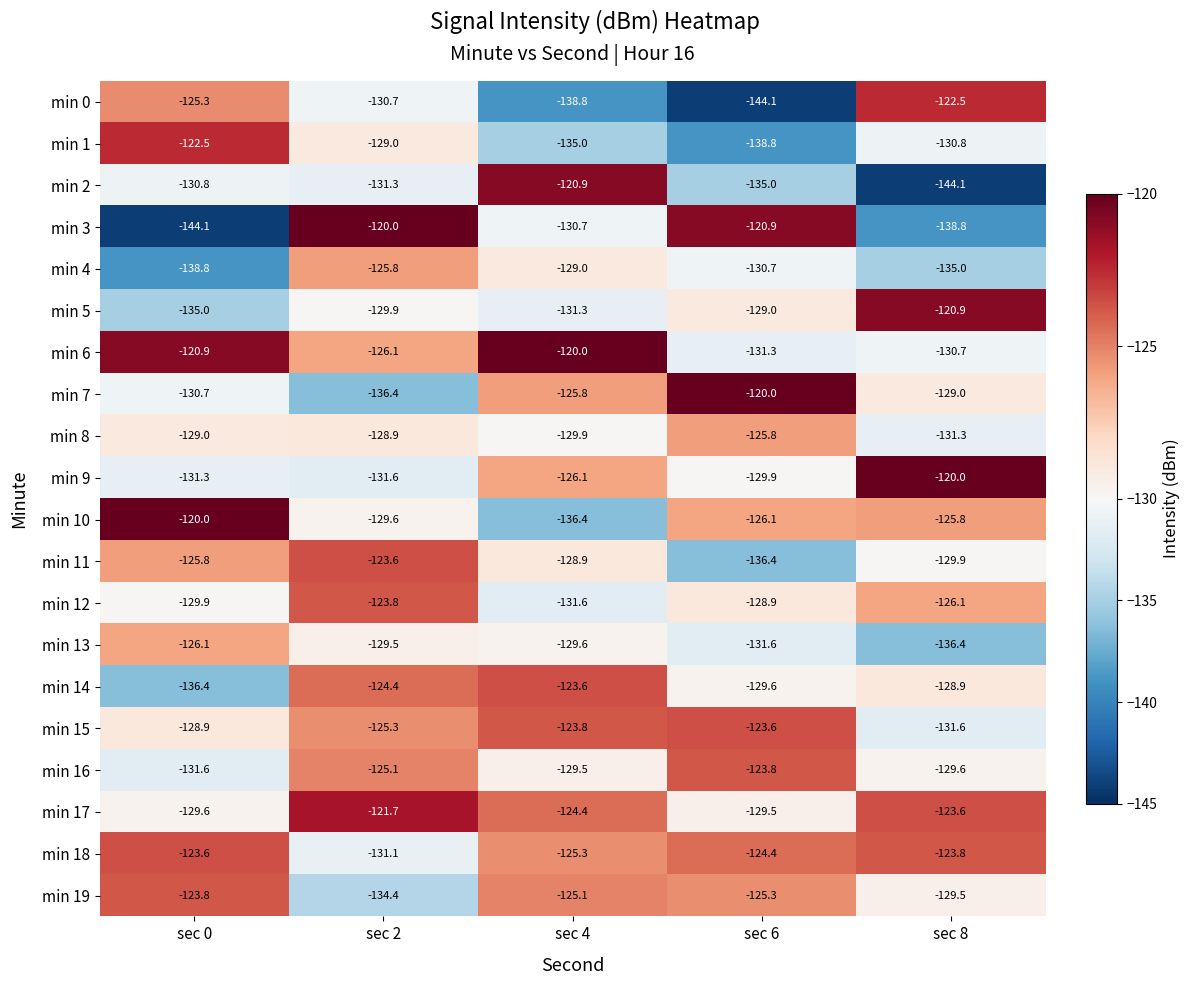

What is the difference between the second highest and minimum values in the min 16 series?

6.5